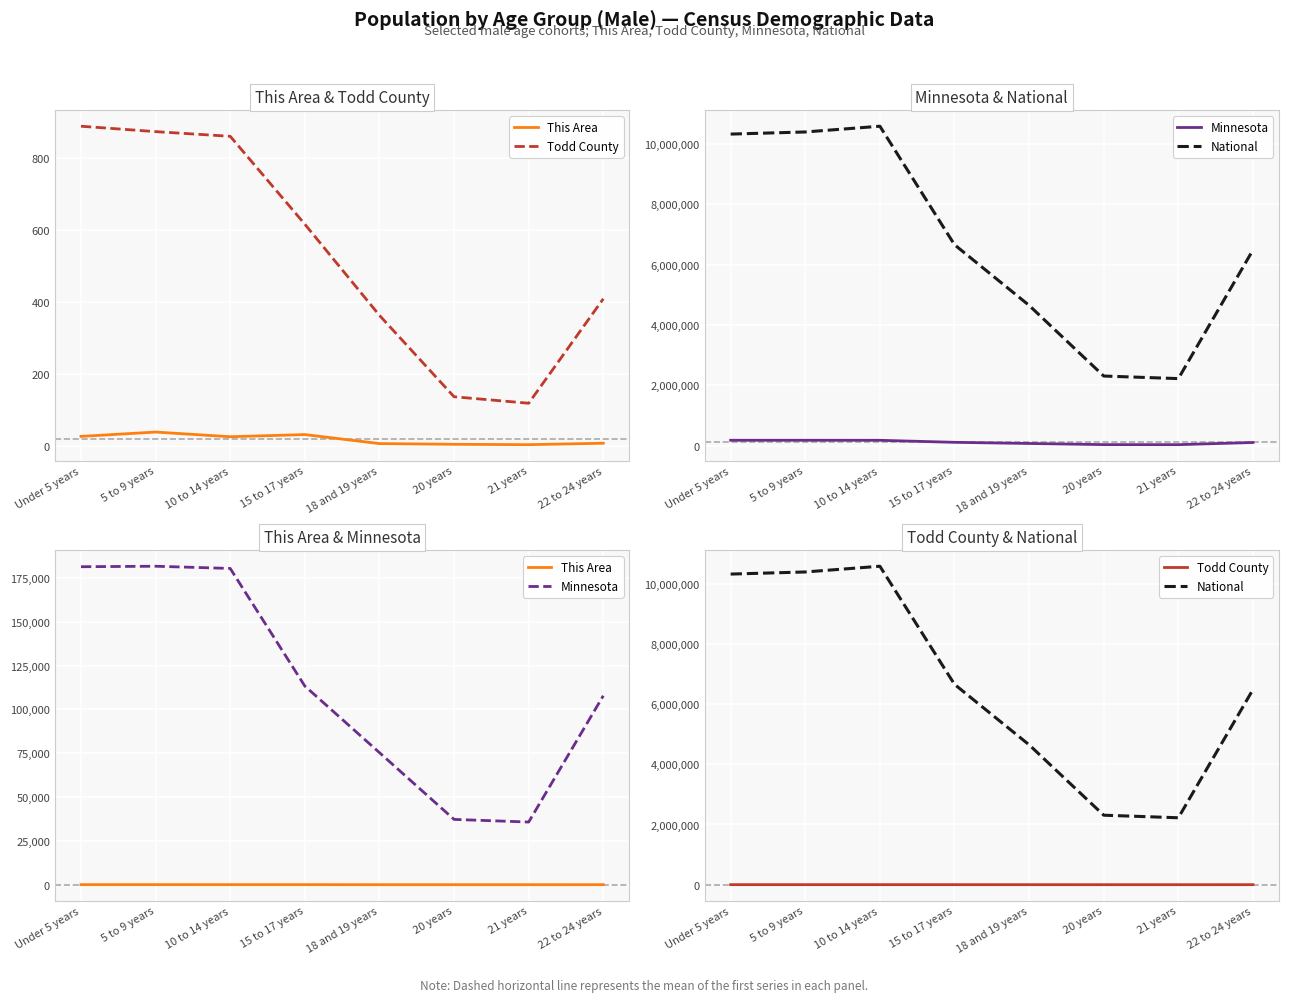

Is the value of Todd County at 20 years greater than the value of National at 20 years?

No